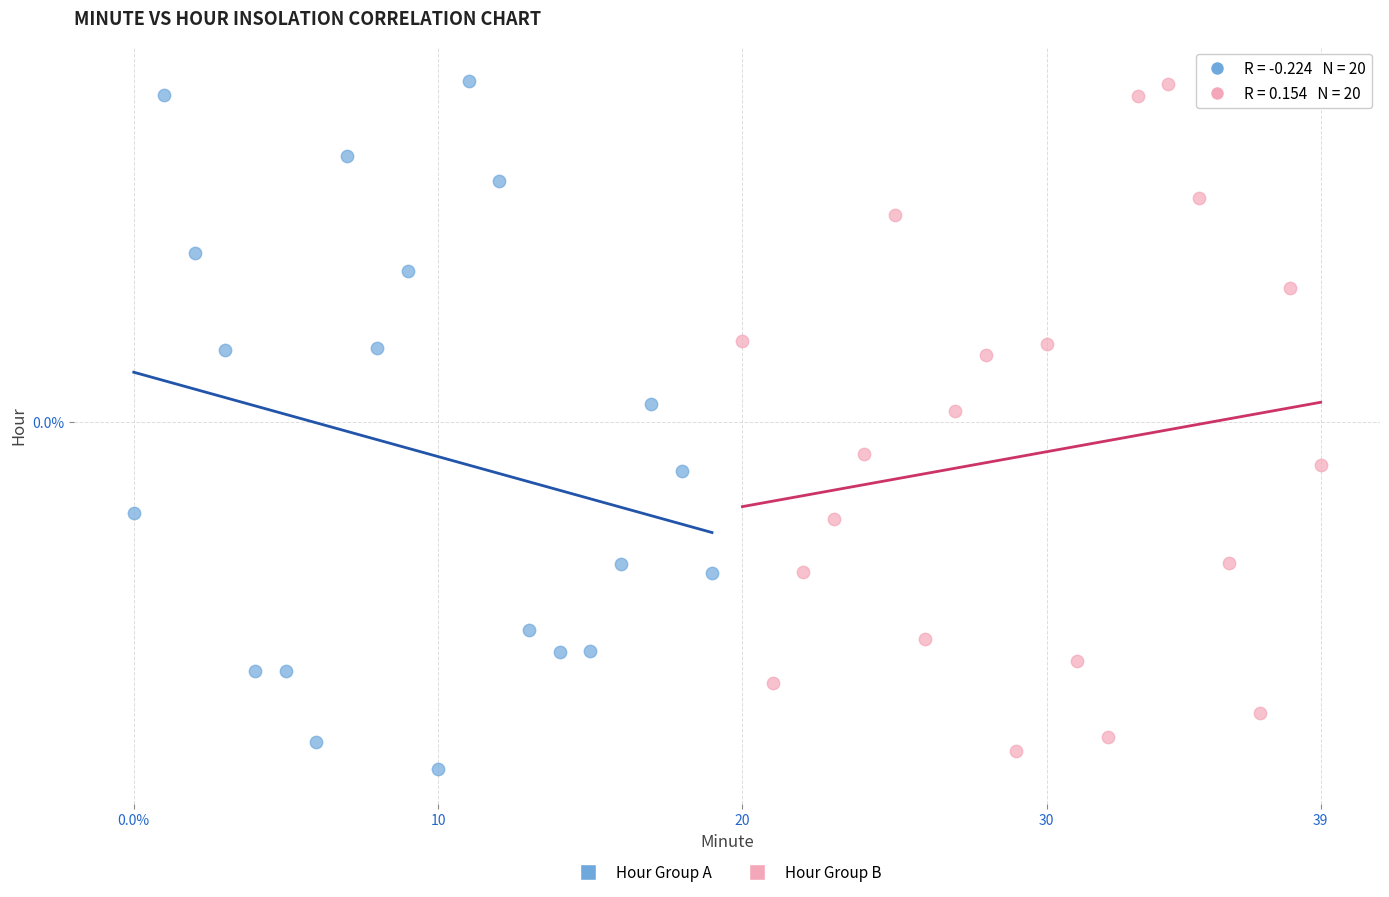

What are all the series names shown in the legend?

Hour Group A, Hour Group B